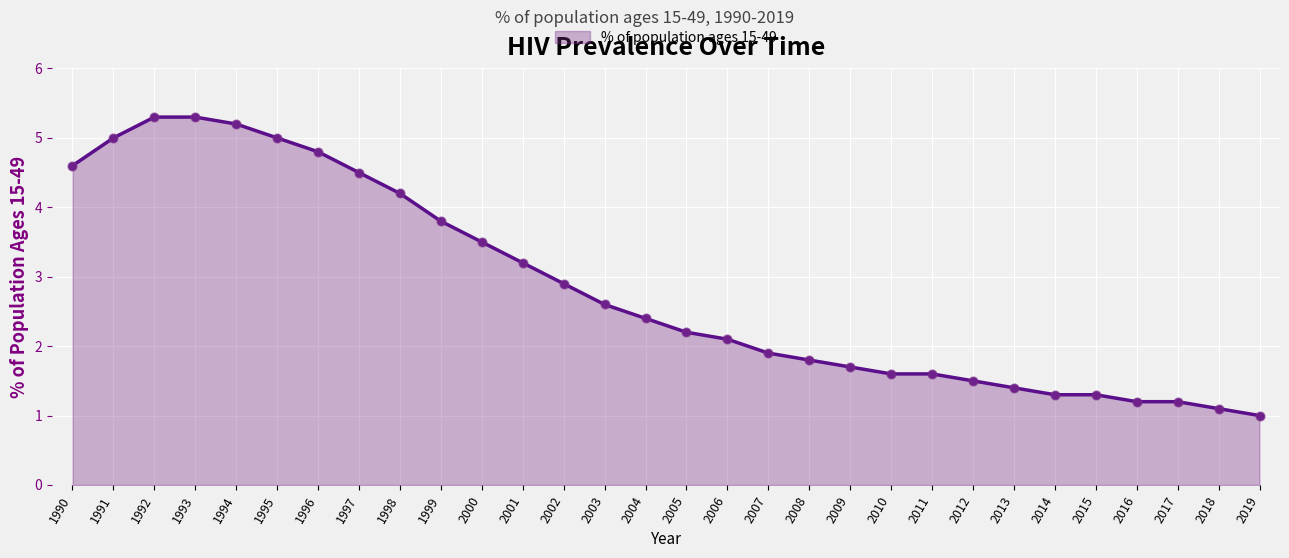

What is the ratio of the value at 2011 to the value at 2001?

0.5